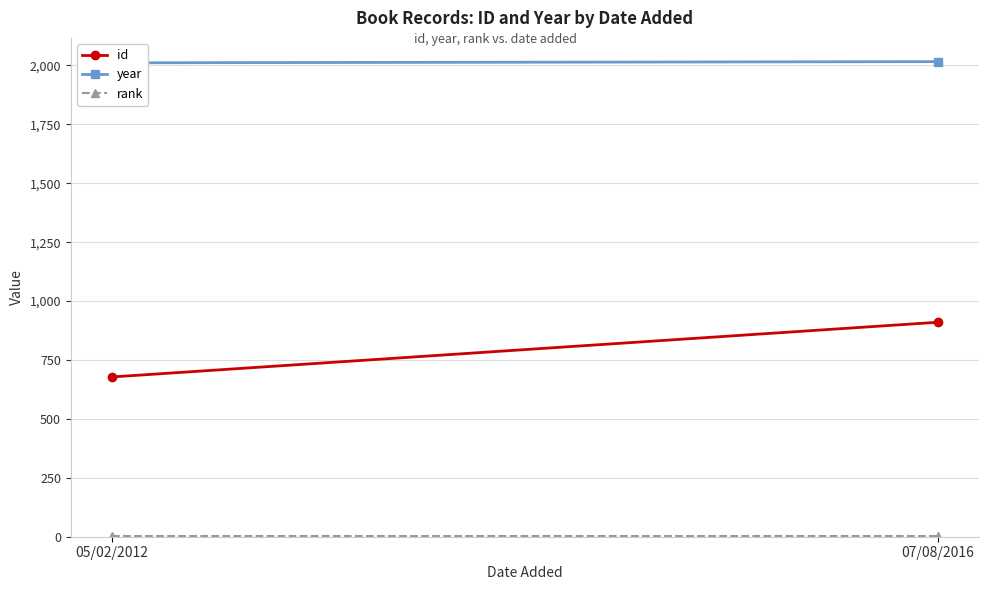

List the labels in order of id value, largest first.

07/08/2016, 05/02/2012